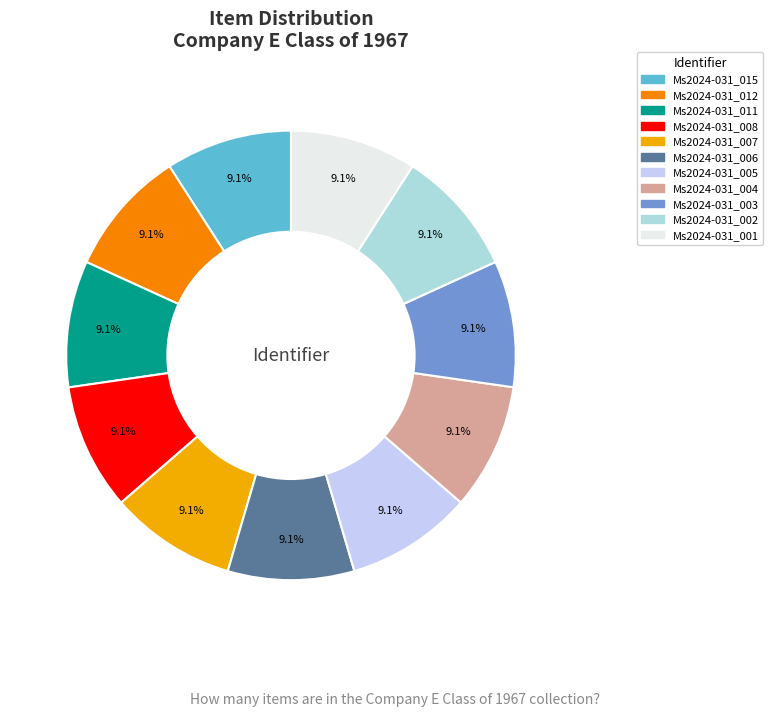

What portion of the pie excludes Ms2024-031_011?

90.9%